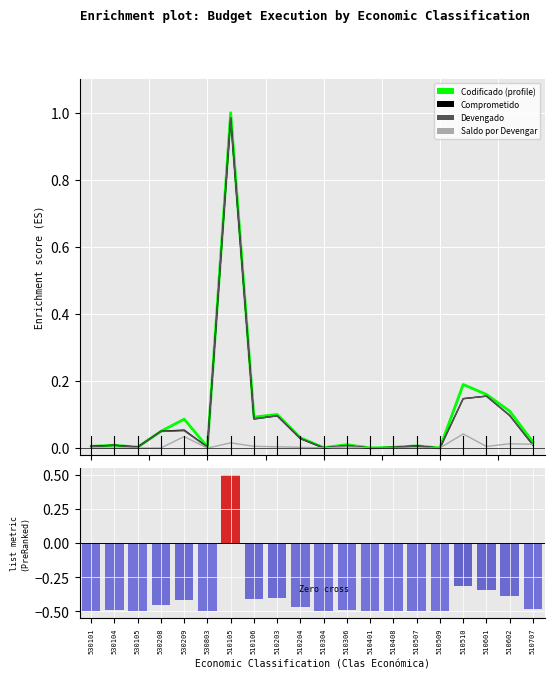

At which category is the sum across all series the highest?

510105